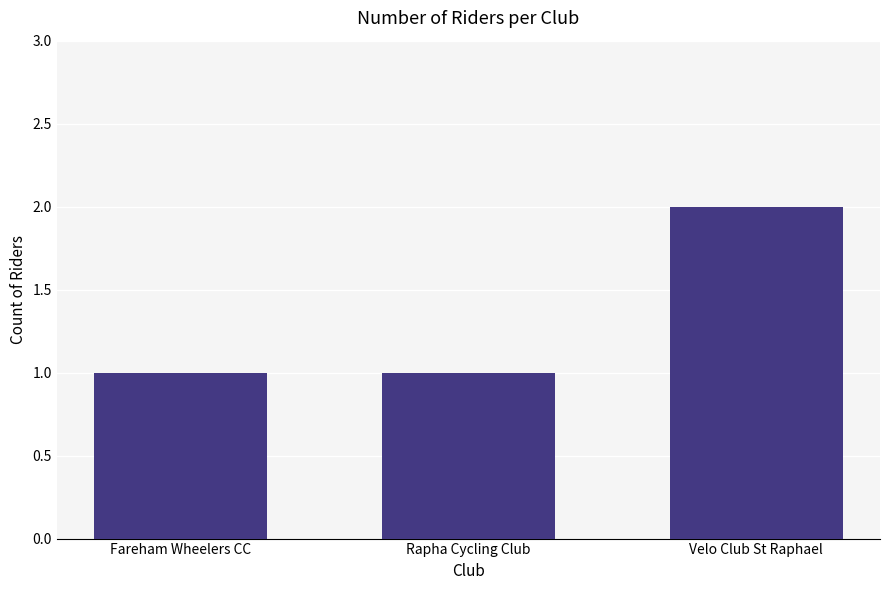

What position from the right is Velo Club St Raphael?

1